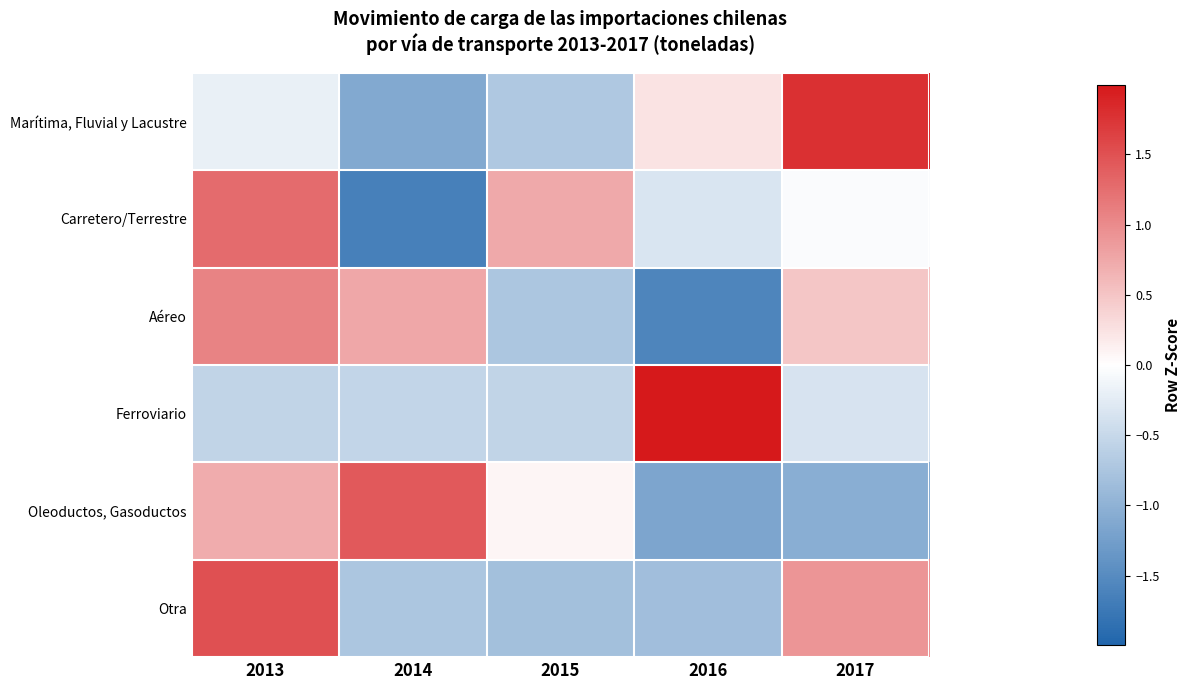

Between 2015 and 2016, which series saw the biggest shift?

Ferroviario